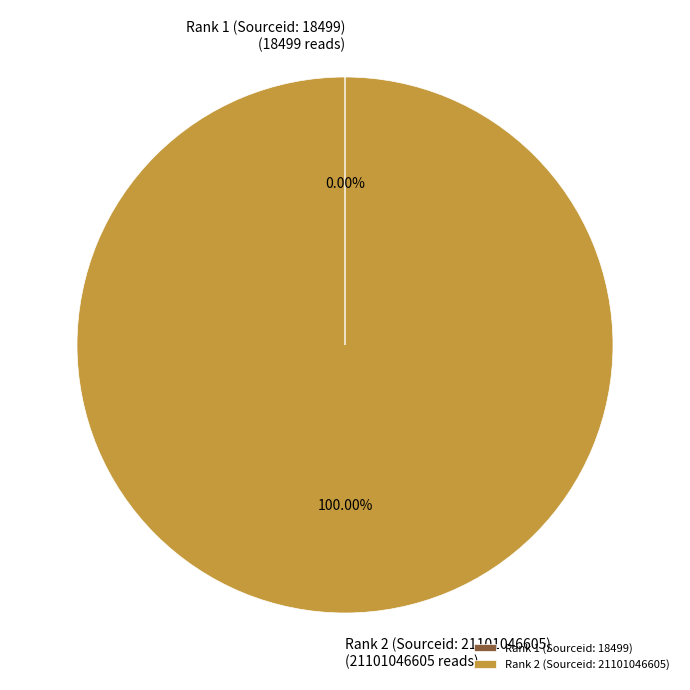

Does any single category account for the majority?

Yes